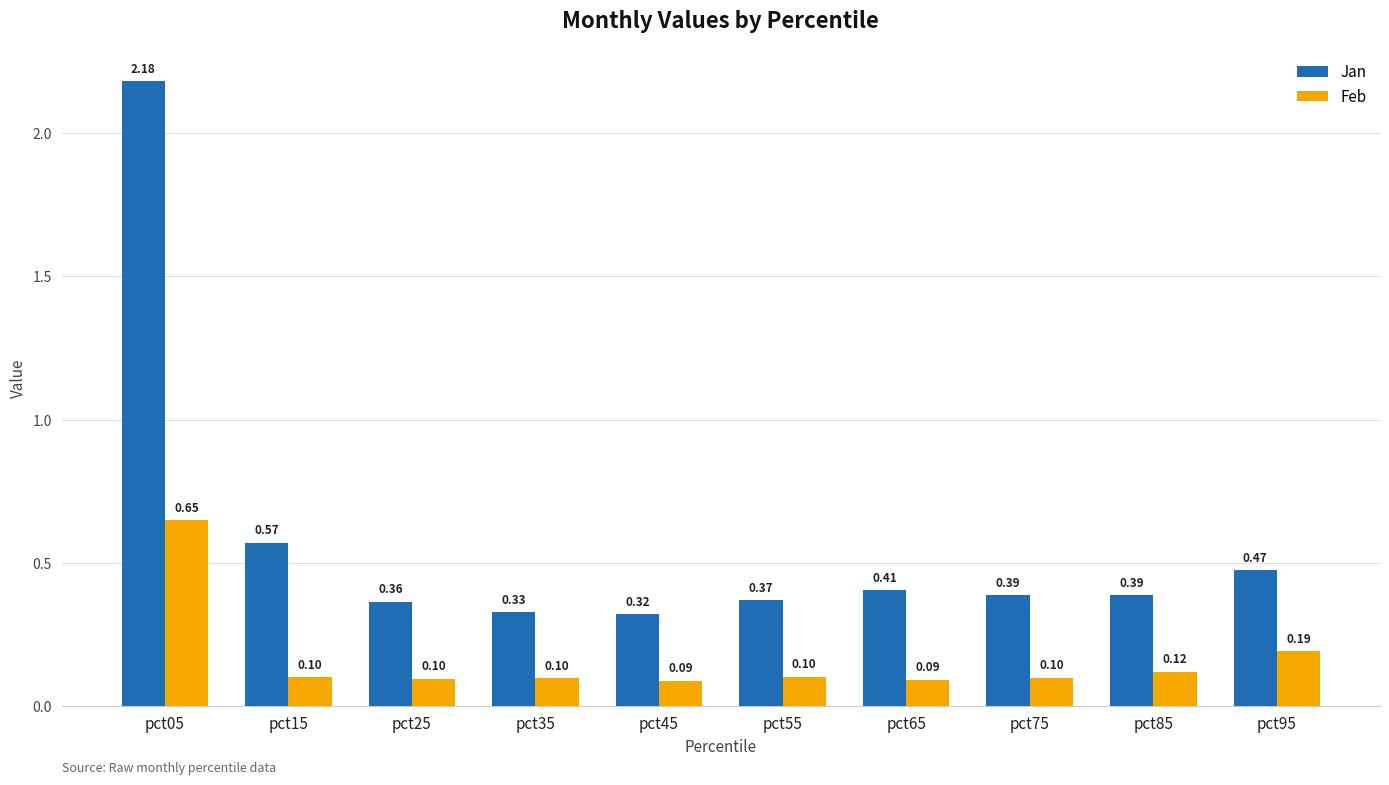

Is the value of Jan at pct65 greater than the value of Feb at pct45?

Yes